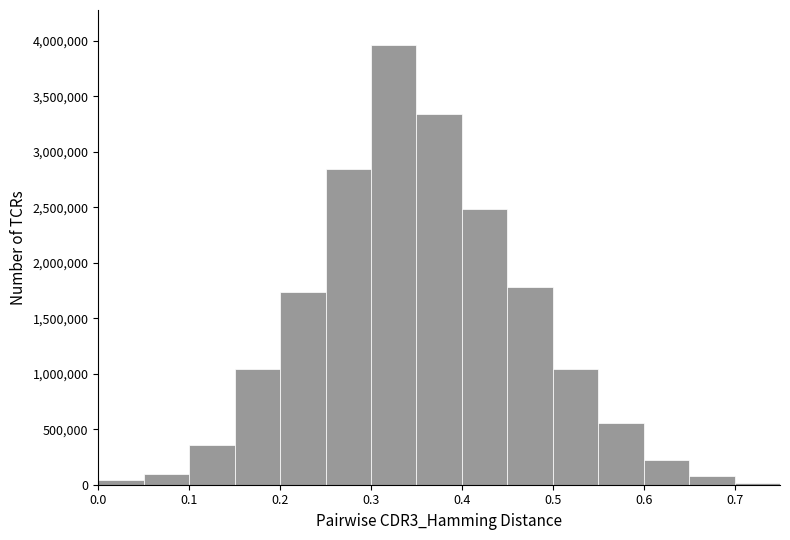

What is the height of the bar covering 0.25 to 0.30 on the x-axis? The values are not printed on the chart, so give them approximately, as read against the axis.

2850000